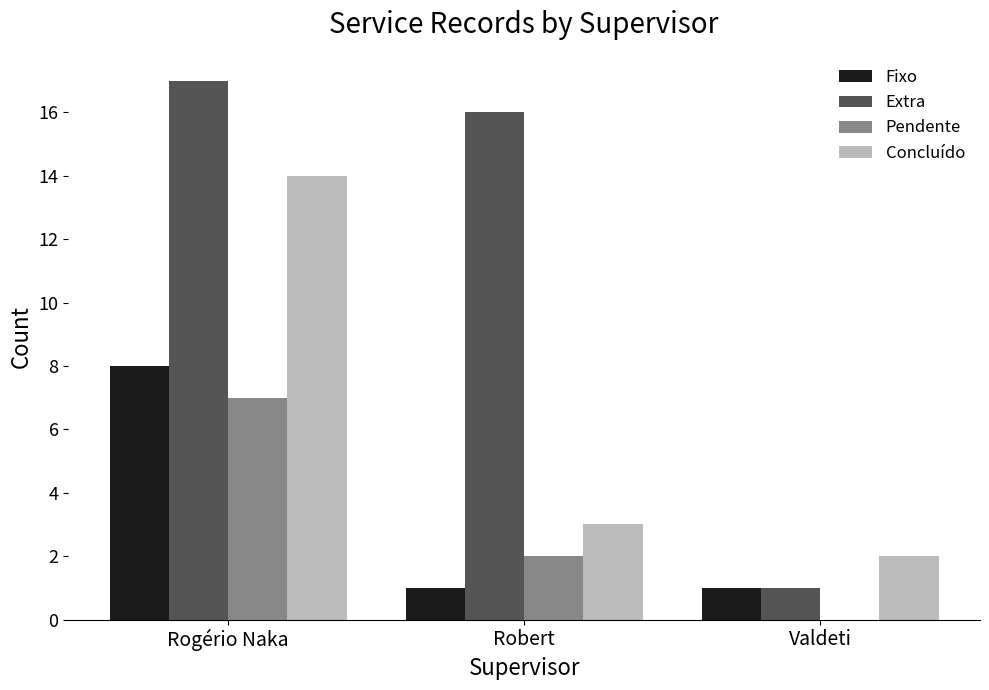

Reading left to right, what are all the values shown in this chart?

Fixo: 8	1	1
Extra: 17	16	1
Pendente: 7	2	0
Concluído: 14	3	2